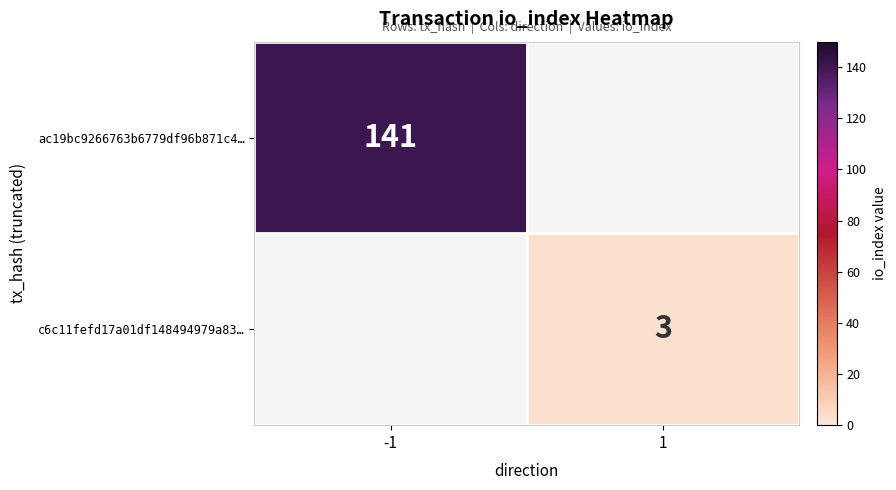

The value of ac19bc9266763b6779df96b871c4… at -1 is 141. True or false?

True